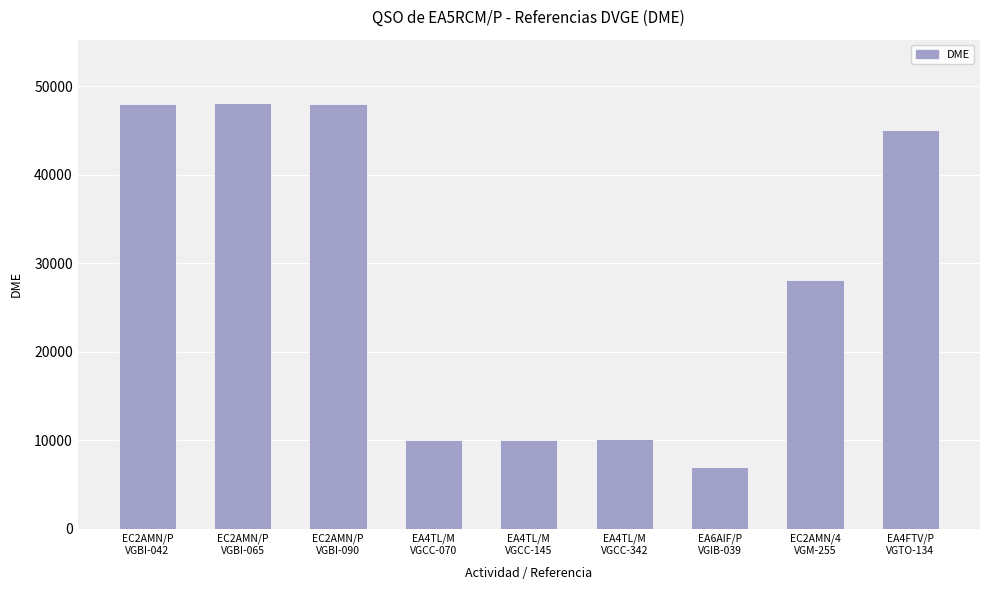

What is the sum of the values at EA6AIF/P
VGIB-039 and EA4TL/M
VGCC-070?

17043